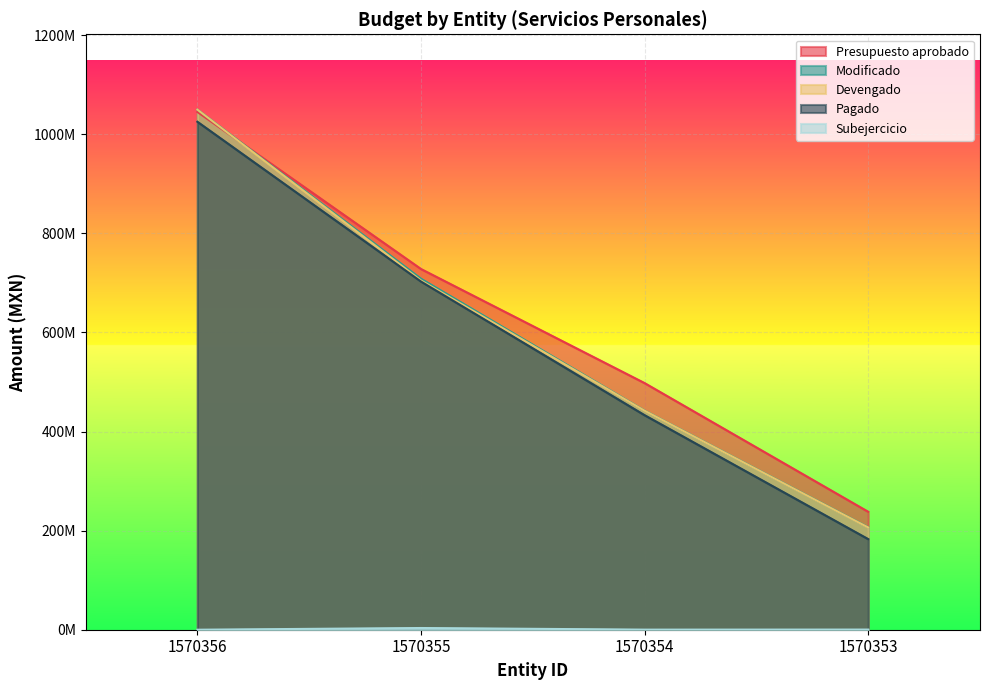

Reading left to right, what are all the values shown in this chart?

Presupuesto aprobado: 1045099060.3	728103216.5	497832279.4	238089017.5
Modificado: 1049809519.1	708438413.0	442232756.1	206708577.4
Devengado: 1049809519.1	704992558.0	442051607.0	206393253.4
Pagado: 1025328284.7	702864928.8	433066672.2	182929099.8
Subejercicio: 0.0	3445855.0	181149.1	315324.0